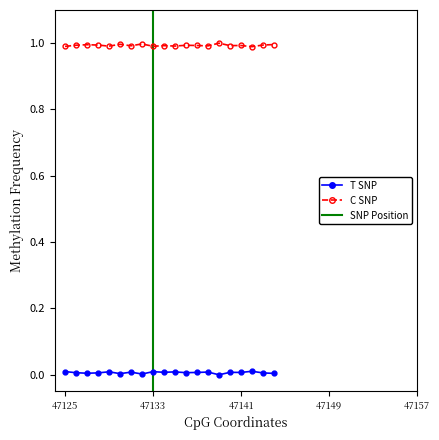

Which label corresponds to the largest value in the chart?

47139